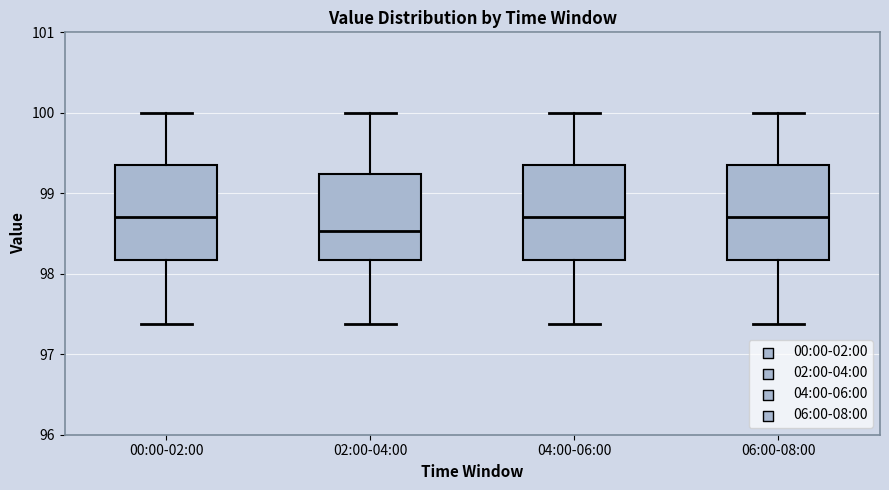

Reading left to right, read every box against the y-axis: the position of its median line, the range the box covers, and the ends of its whiskers. The values are not printed on the chart, so give them approximately, as read against the axis.

00:00-02:00: median 98.7, box 98.2 to 99.4, whiskers 97.4 to 100.0
02:00-04:00: median 98.5, box 98.2 to 99.2, whiskers 97.4 to 100.0
04:00-06:00: median 98.7, box 98.2 to 99.4, whiskers 97.4 to 100.0
06:00-08:00: median 98.7, box 98.2 to 99.4, whiskers 97.4 to 100.0